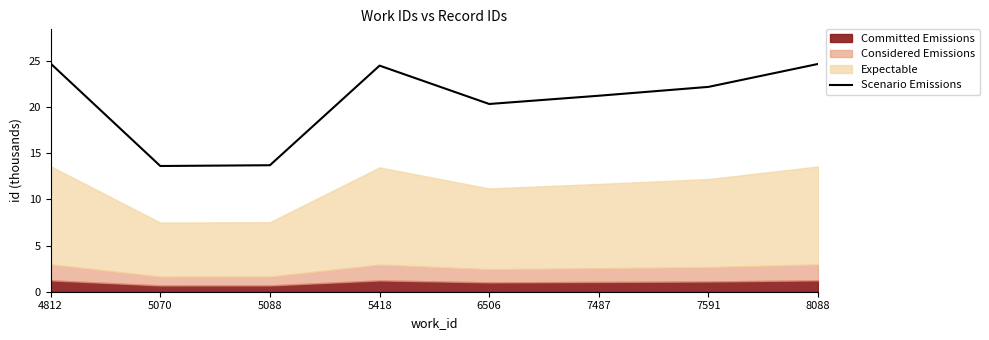

Approximately how many times larger is the value at 5070 compared to 4812?

0.6